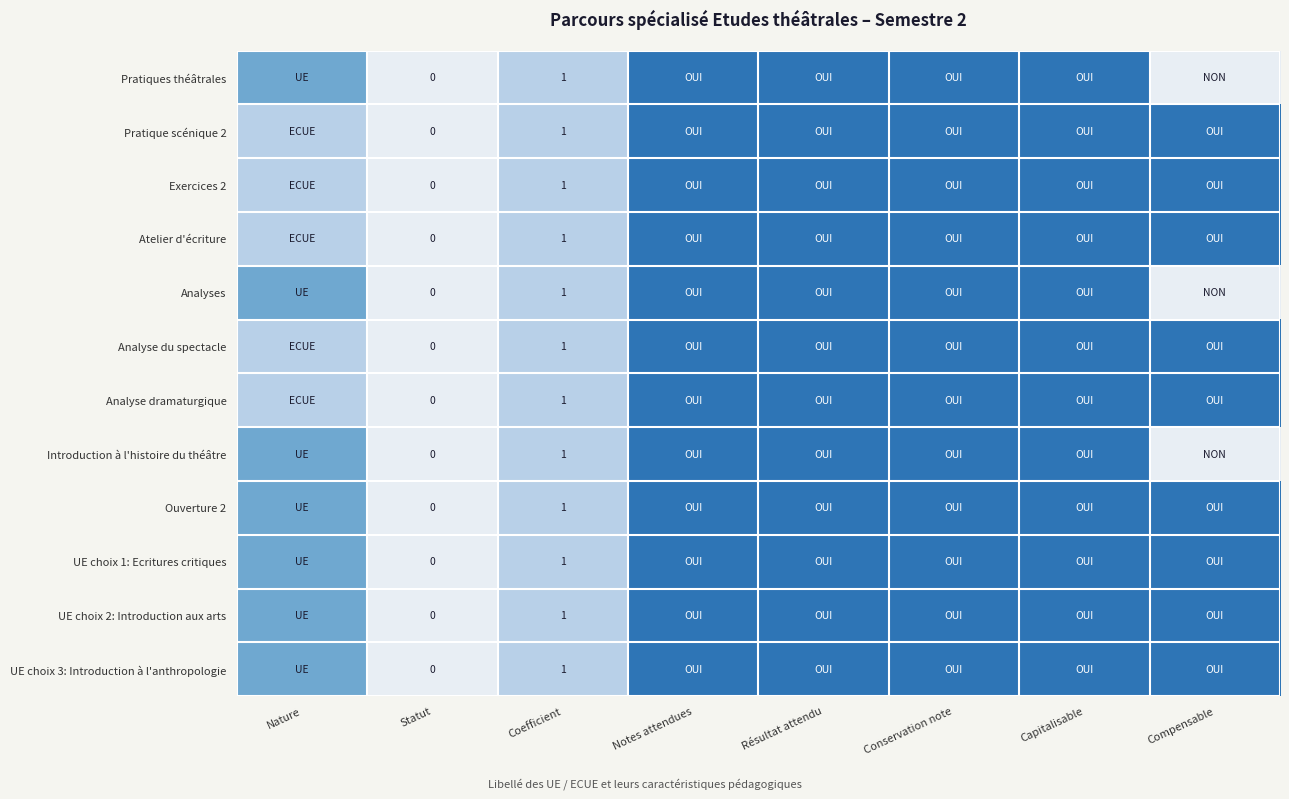

The value of Atelier d'écriture at Coefficient is 0. True or false?

False